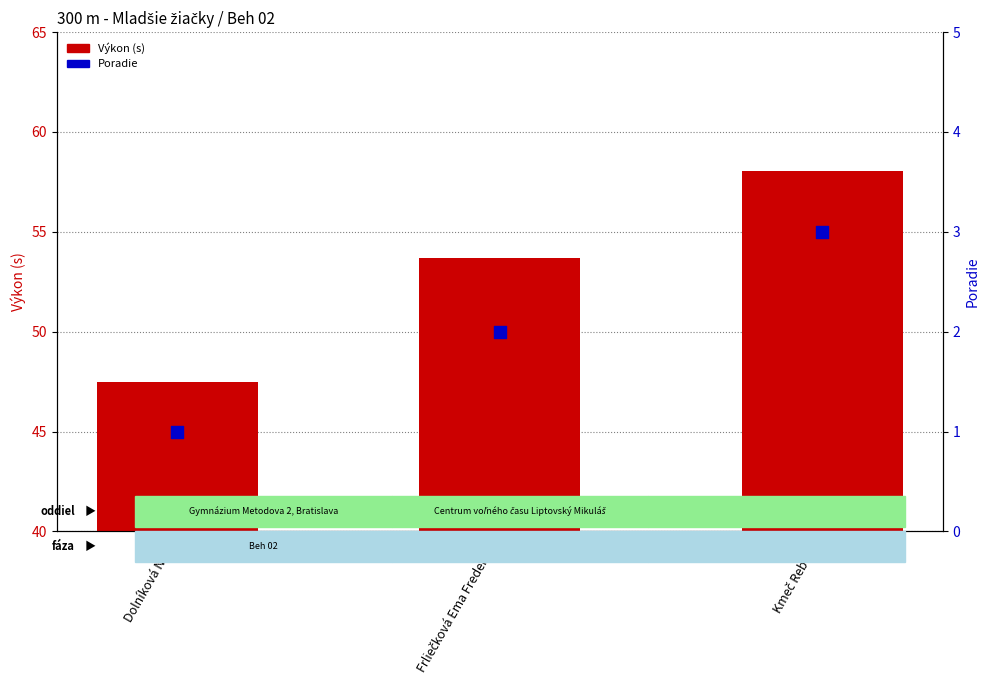

Which series reaches the maximum Y coordinate?

Výkon (s)